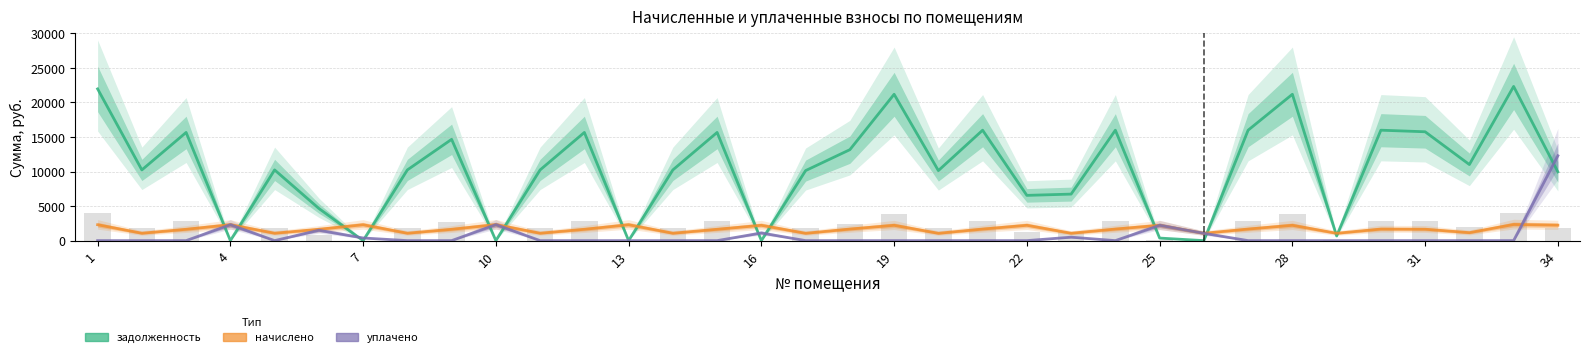

What is the label of the 1st bar from the left?

1